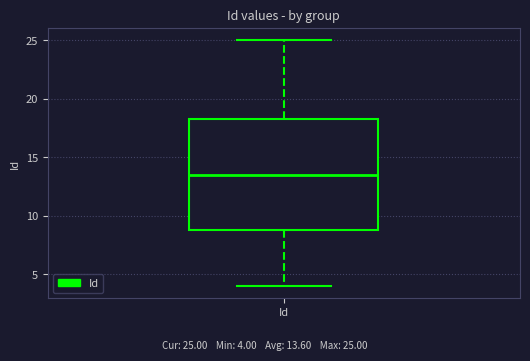

Where does the upper whisker of the box for Id end on the y-axis? The values are not printed on the chart, so give them approximately, as read against the axis.

25.0